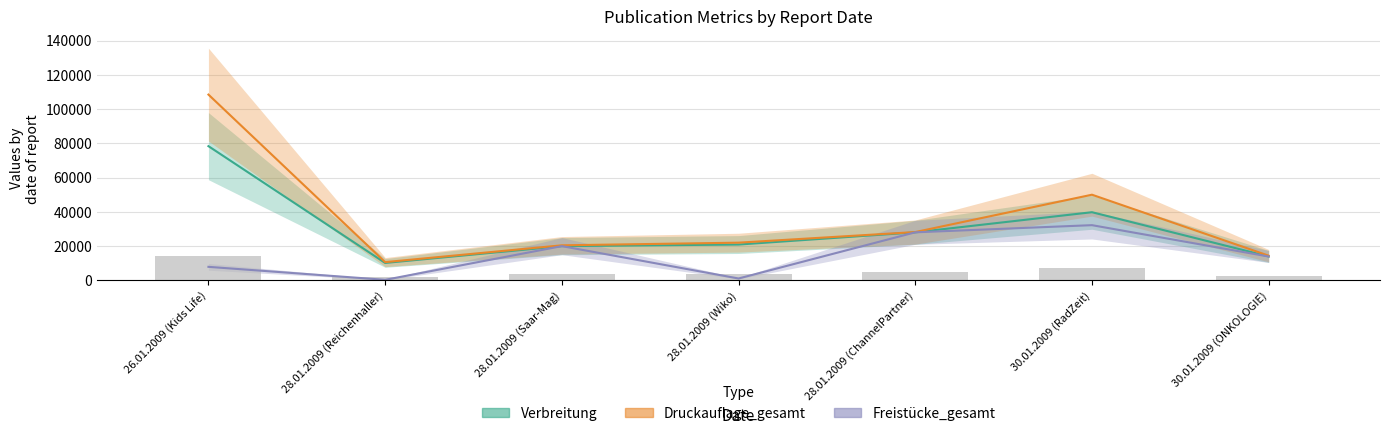

True or false: Verbreitung has a value of 106414 at 26.01.2009 (Kids Life).

False